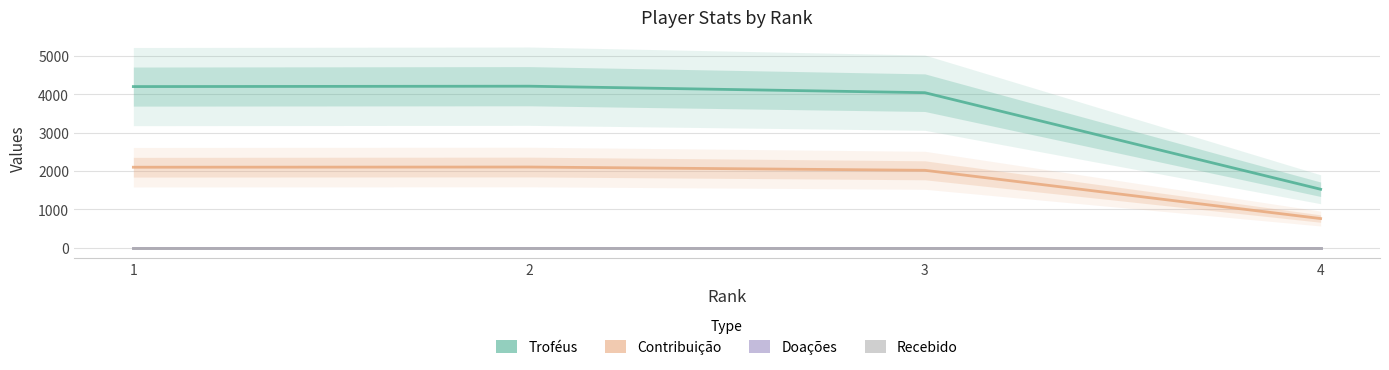

True or false: Recebido and Contribuição intersect in this chart.

False